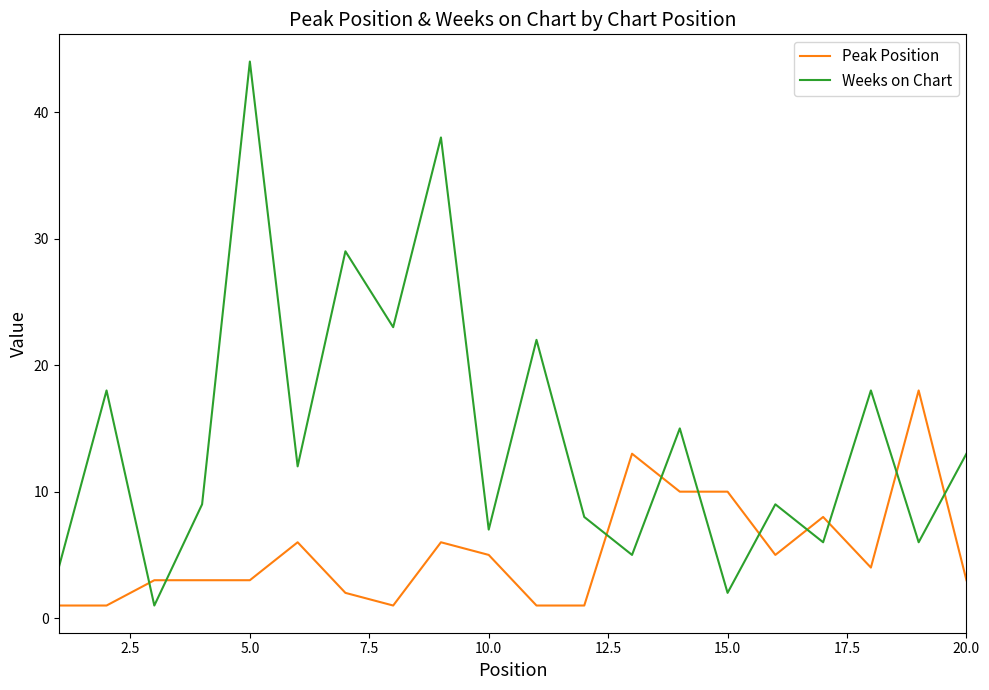

Rank the series by their maximum value, from lowest to highest.

Peak Position, Weeks on Chart